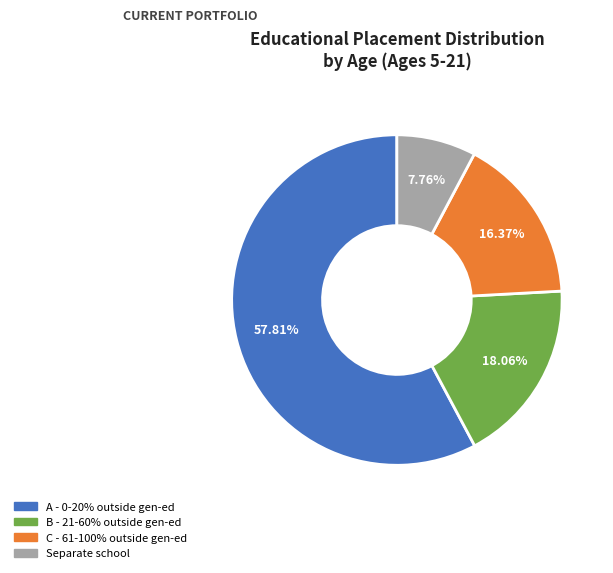

Does any single category account for the majority?

Yes